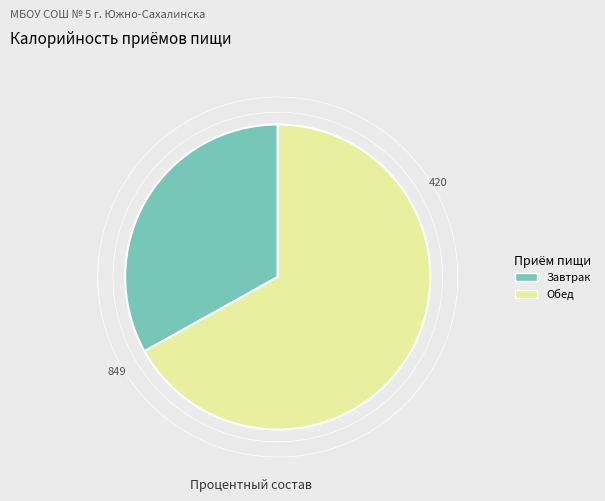

Do Завтрак and Обед together represent more than half of the pie?

Yes